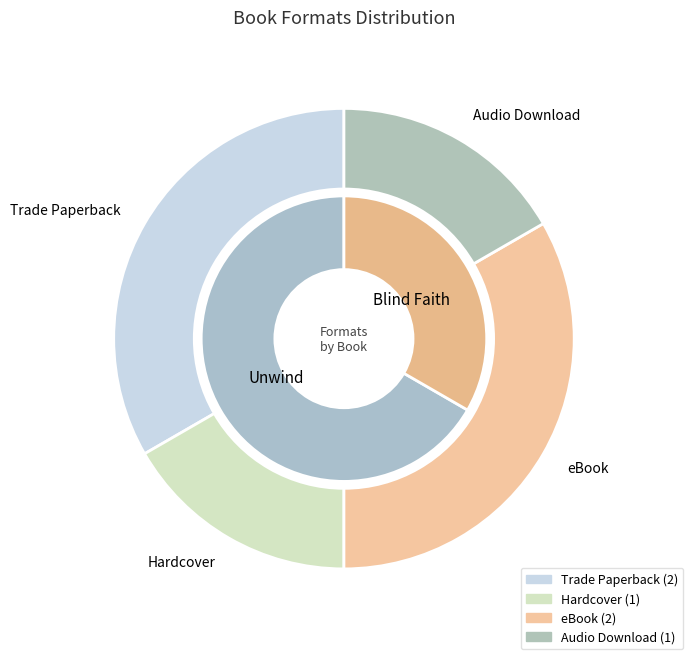

Does any single category account for the majority?

No